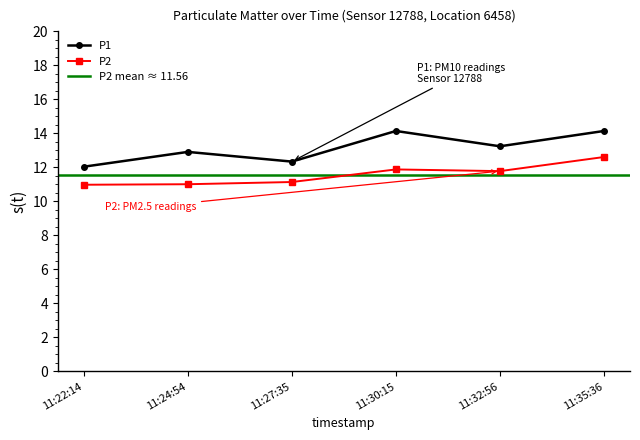

True or false: P1 and P2 cross at least once.

False